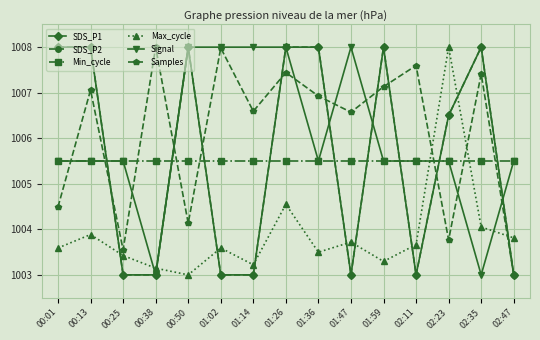

Is this an area chart (filled region under the line)?

No